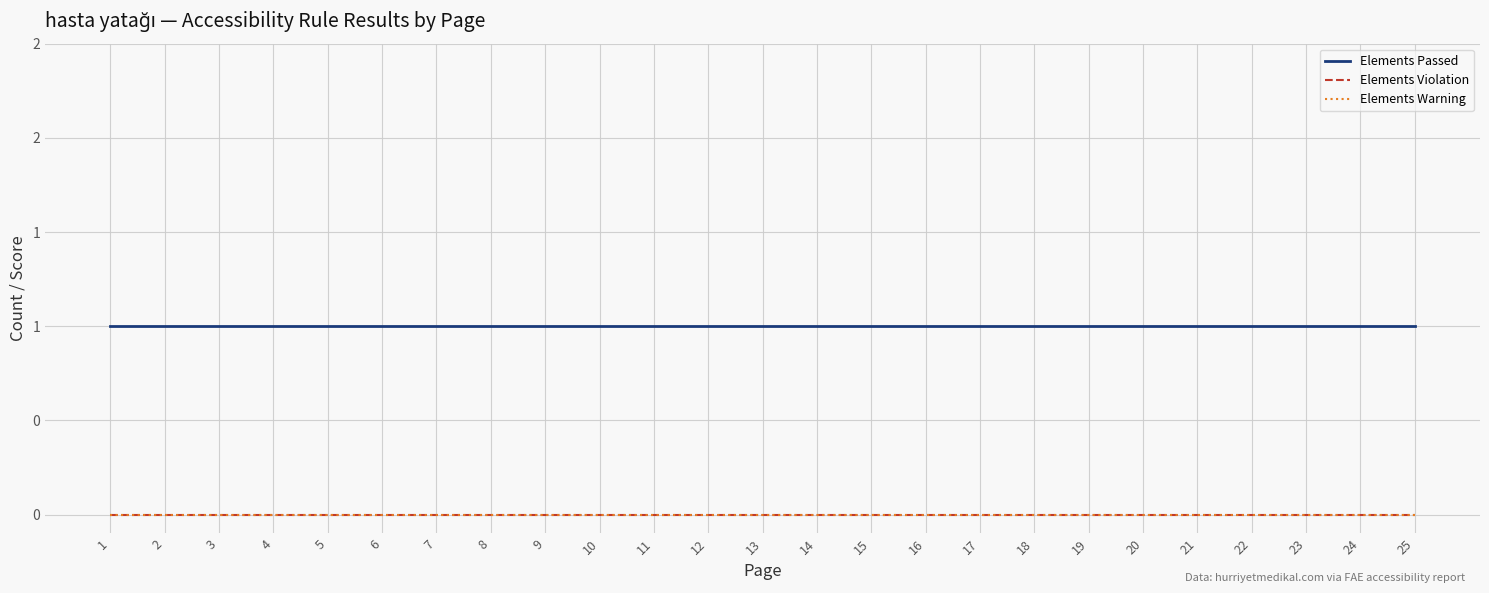

Does the chart display data point markers on the line(s)?

No